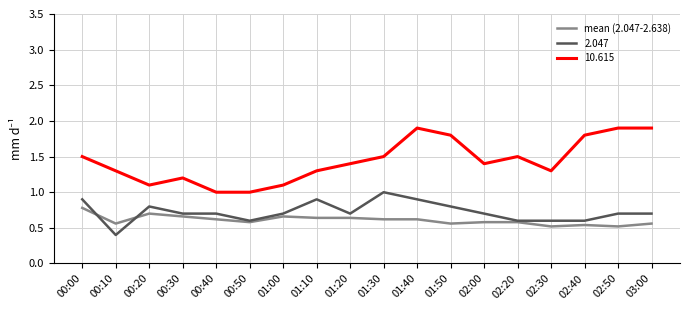

What is the lowest value of the 10.615 series?

1.0